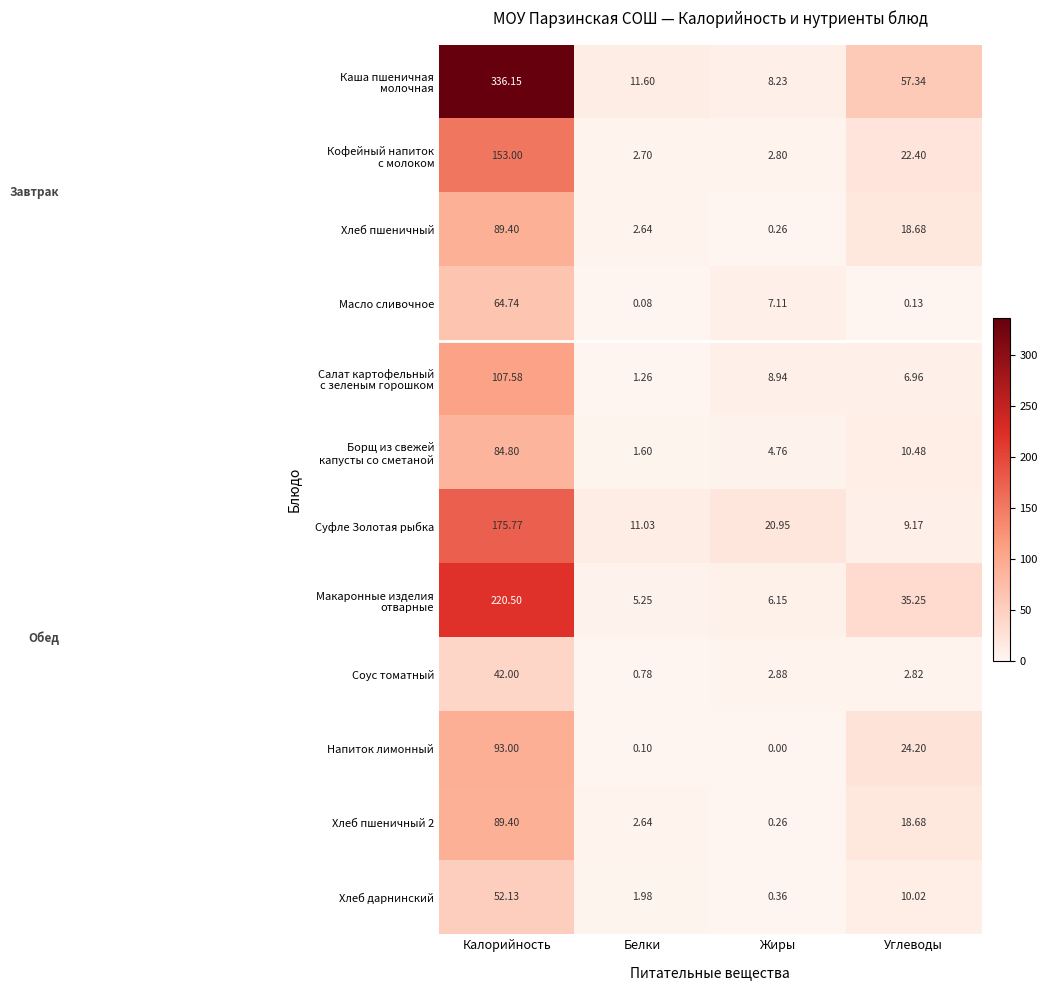

Which category has the highest value across all series?

Калорийность